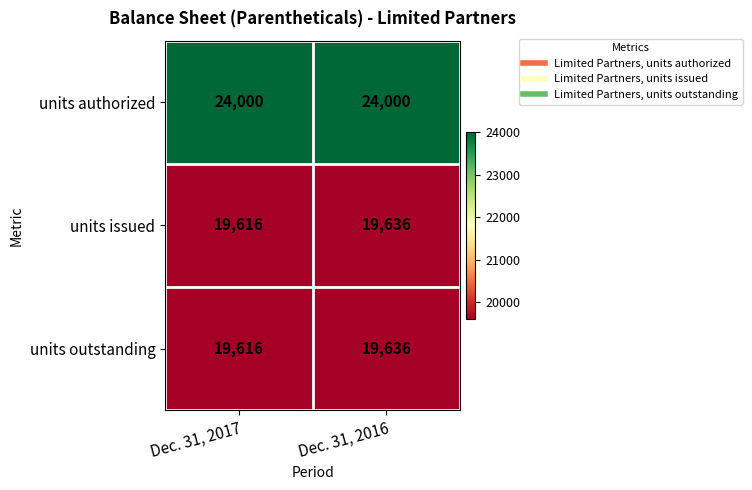

What is the spread (max minus min) of values at Dec. 31, 2017?

4384